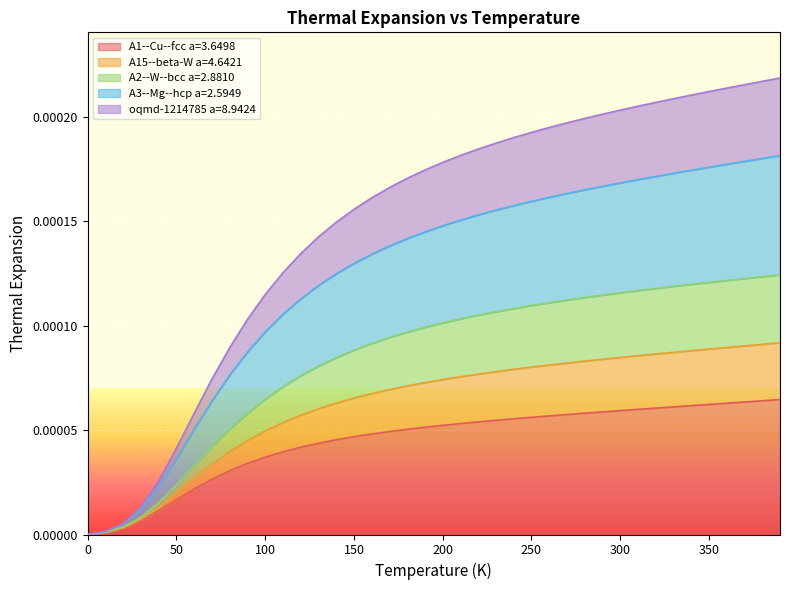

The A15--beta-W a=4.6421 series shows 0.0 at 270. True or false?

True